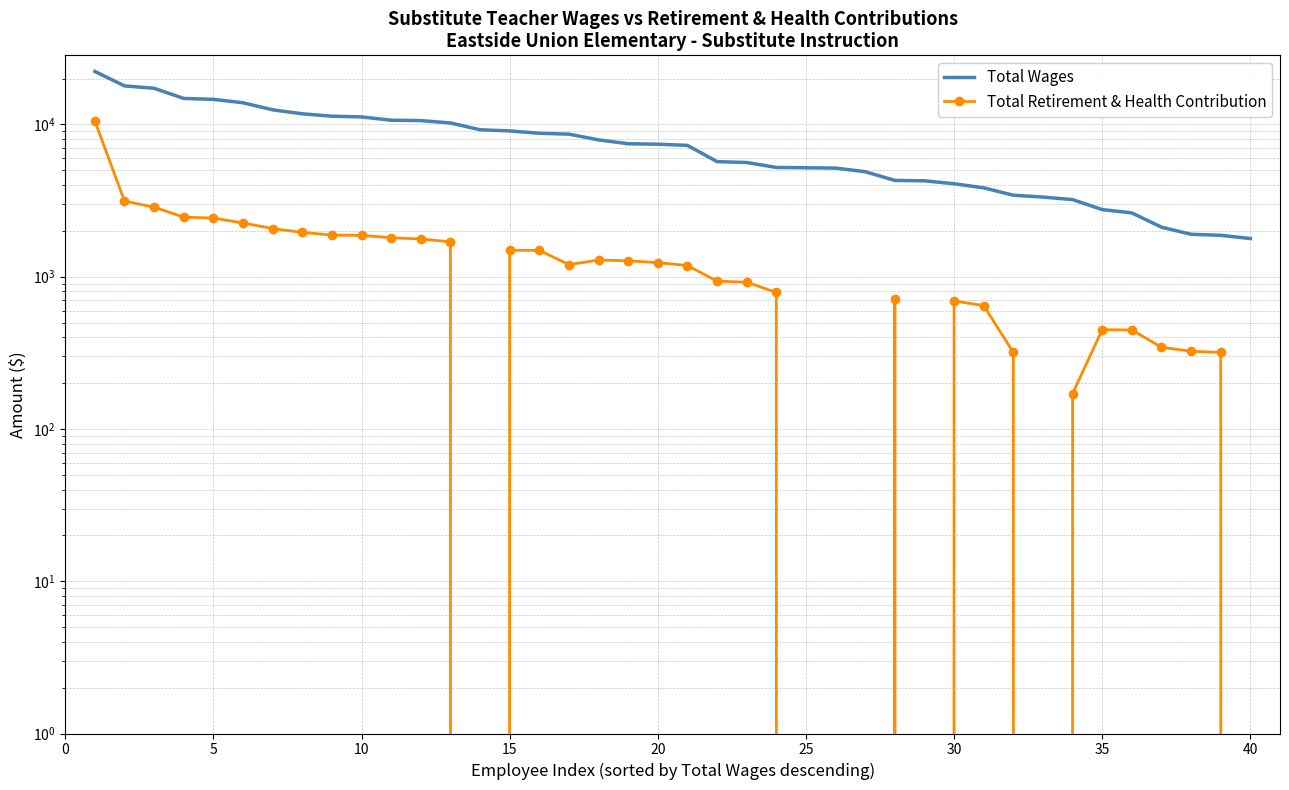

The value of Total Wages at 10 is 2455. True or false?

False